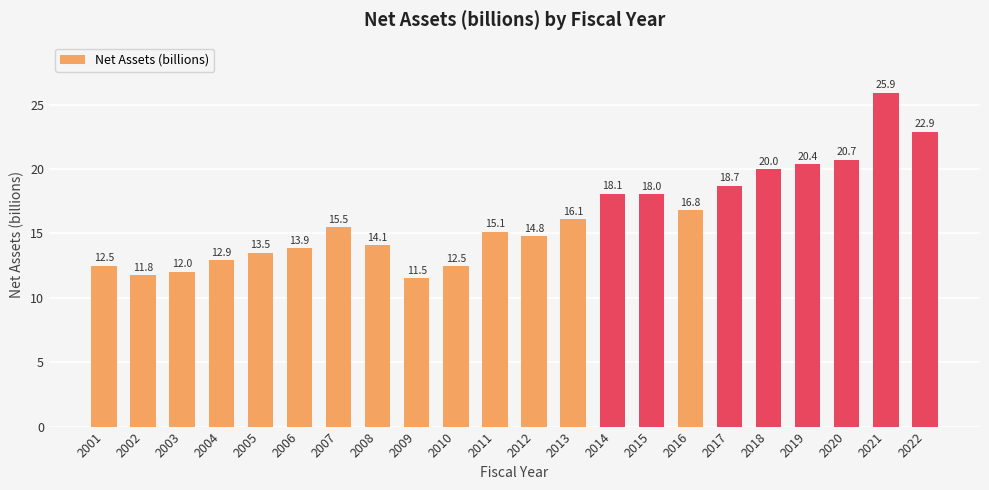

What is the smallest value displayed?

11.5